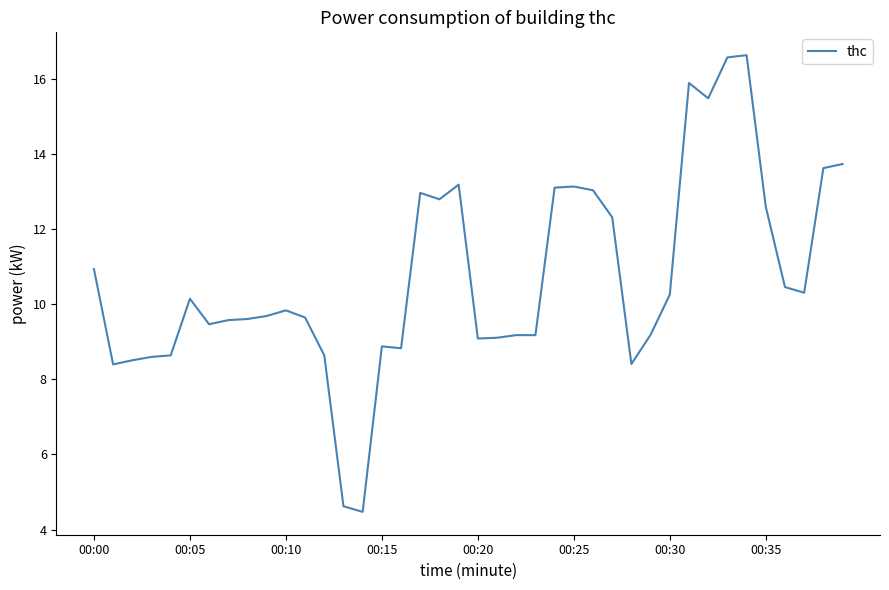

What is the difference between the maximum and minimum values?

12.2